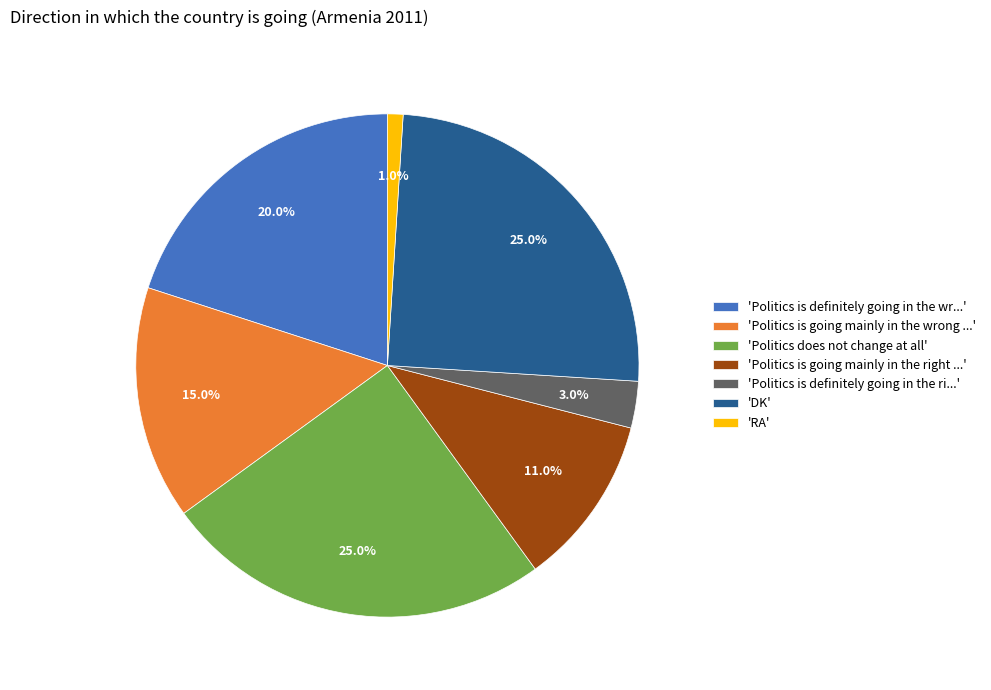

Between 'DK' and 'Politics is definitely going in the ri...', which is larger?

'DK'